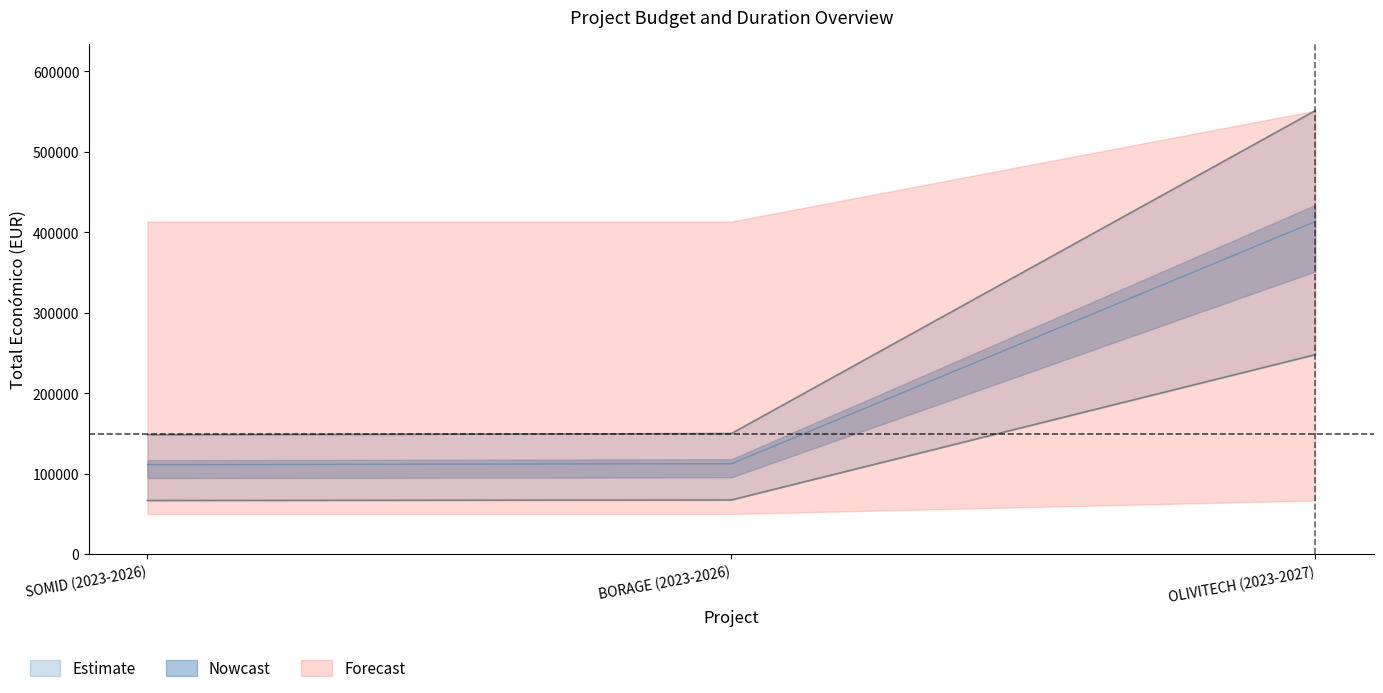

Is it true that Anio de finalizacion equals 413397.0 at OLIVITECH (2023-2027)?

True